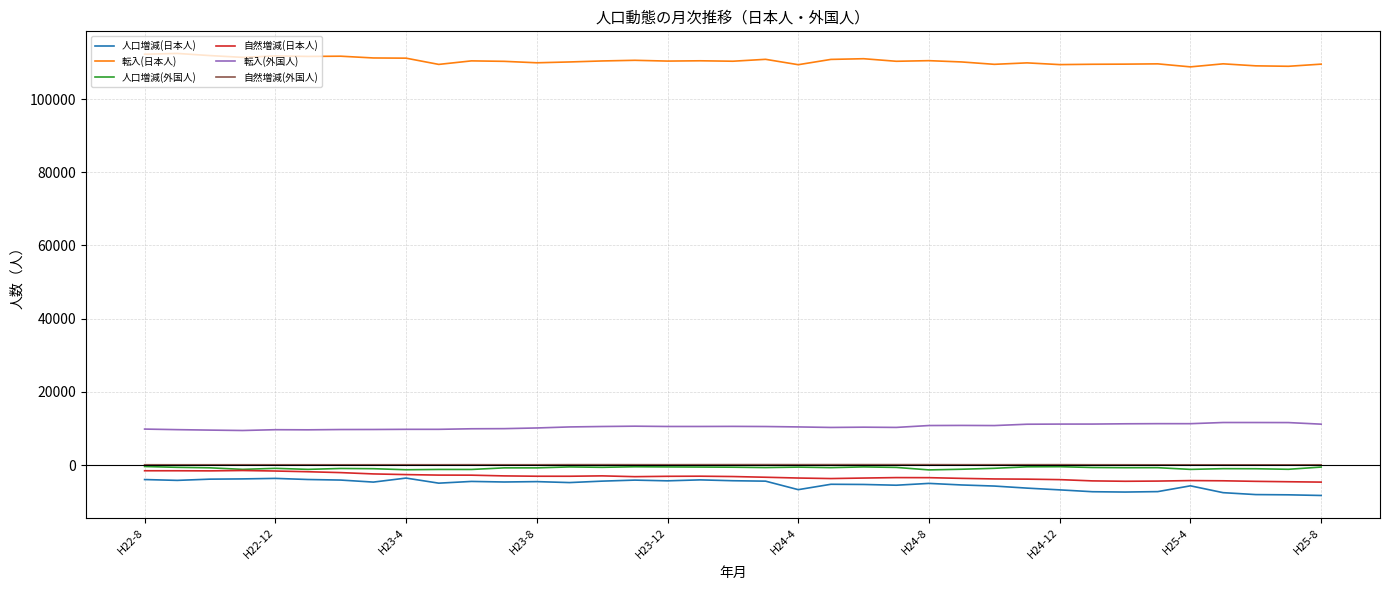

True or false: 転入(外国人) and 転入(日本人) cross at least once.

False